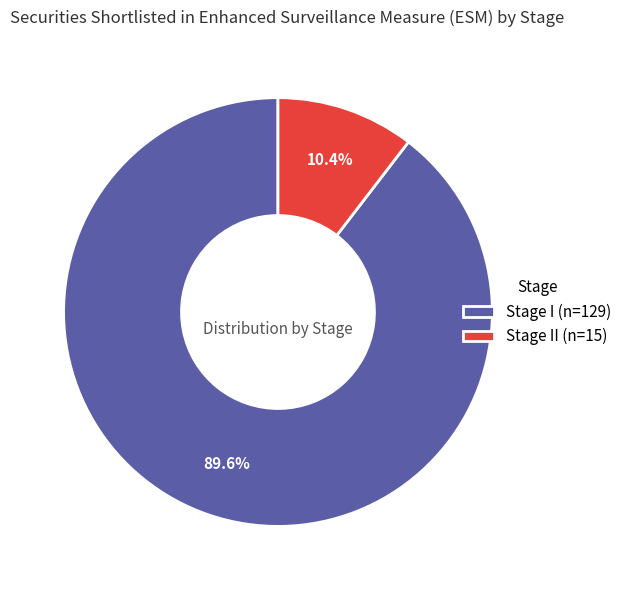

What percentage is NOT represented by Stage I (n=129)?

10.4%